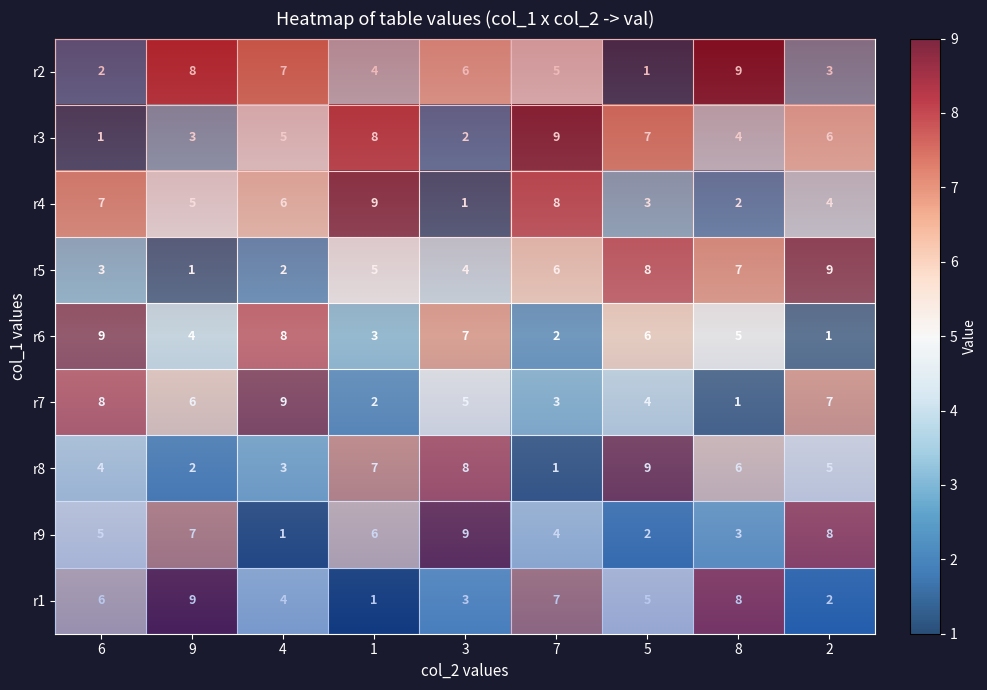

Which series changed the most between 6 and 4?

r2